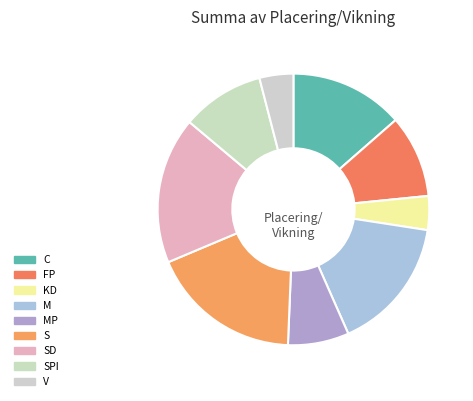

Between KD and V, which is larger?

KD